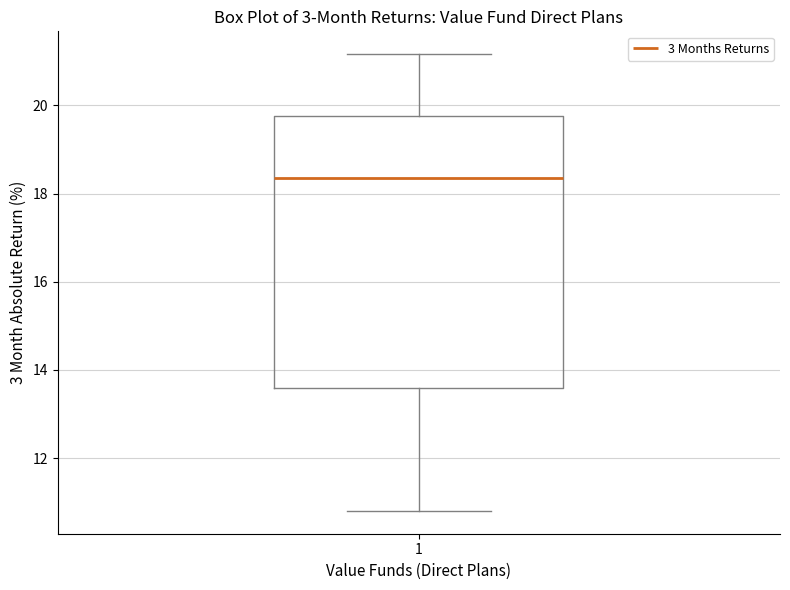

Where is the upper edge of the box at x = 1 on the y-axis? The values are not printed on the chart, so give them approximately, as read against the axis.

19.8